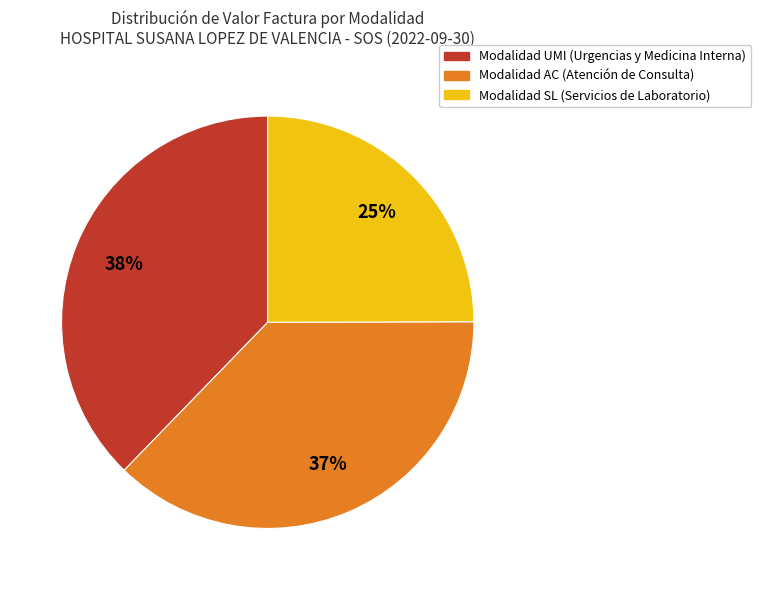

To the nearest percent, what is the average slice percentage?

33%